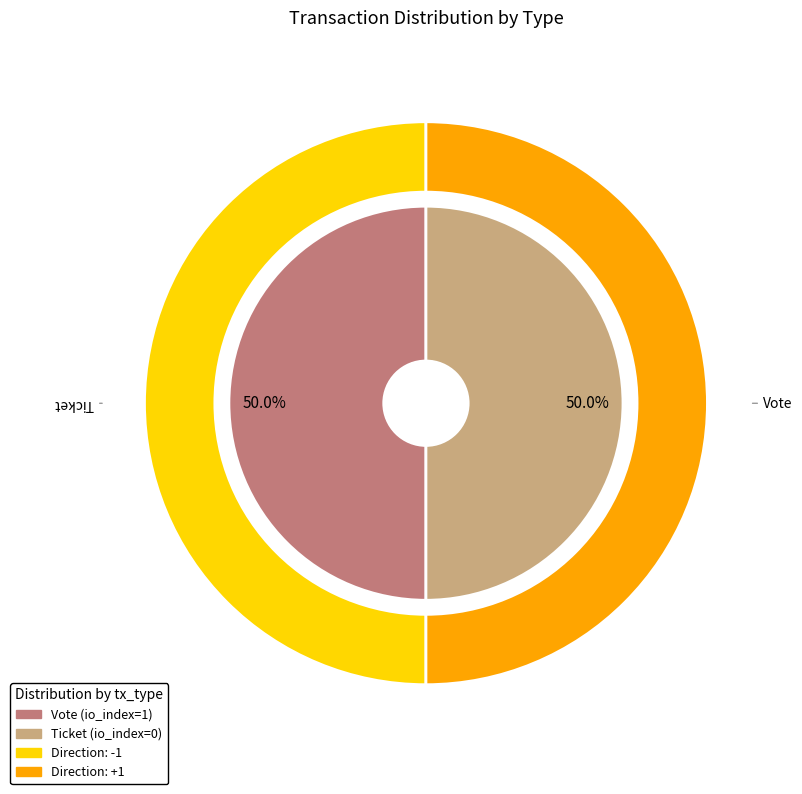

Between Vote and Ticket, which is larger?

Vote